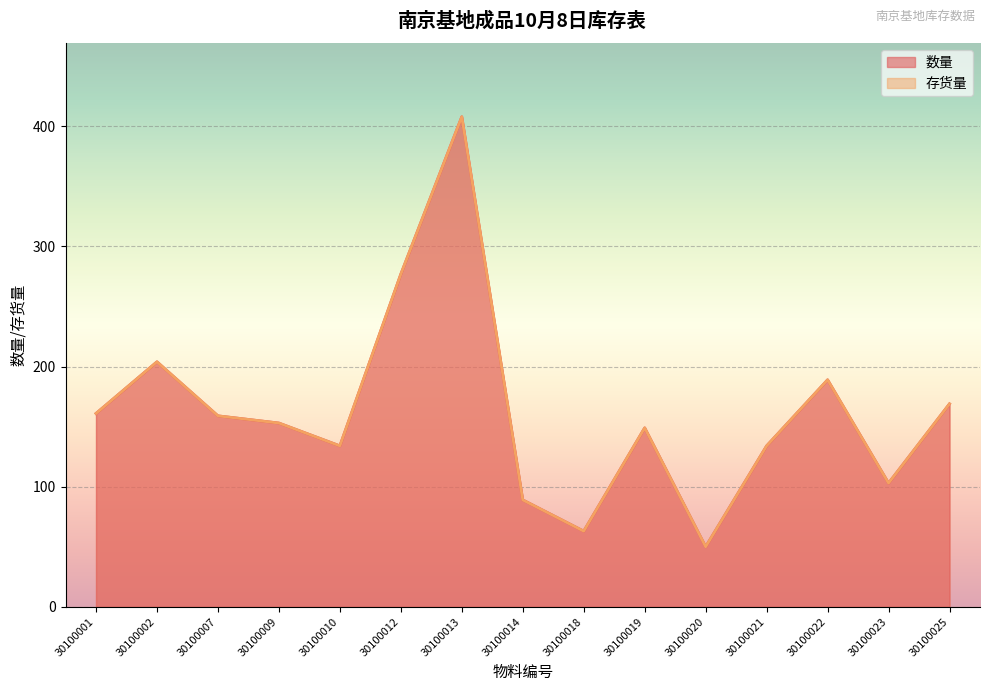

What is the value of the 数量 point at the 11th from the left?

50